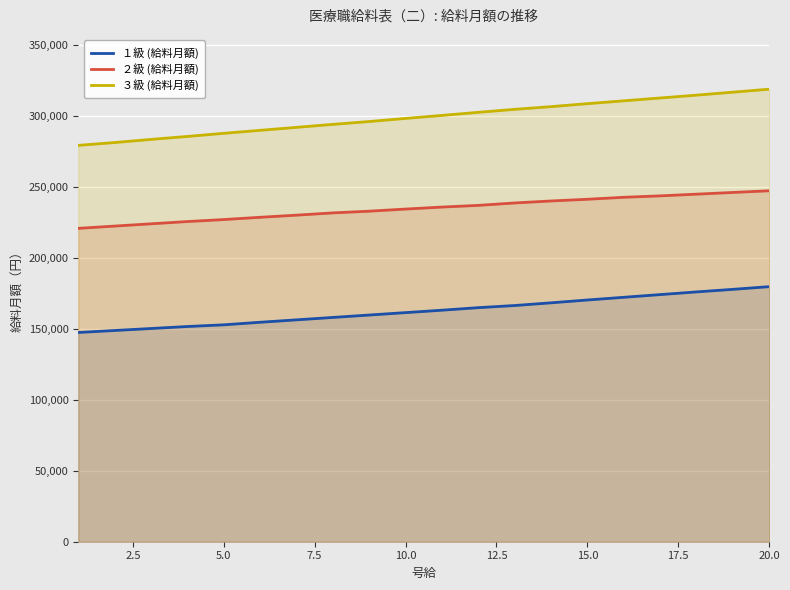

True or false: １級 (給料月額) has more than 2 interior local peaks.

False